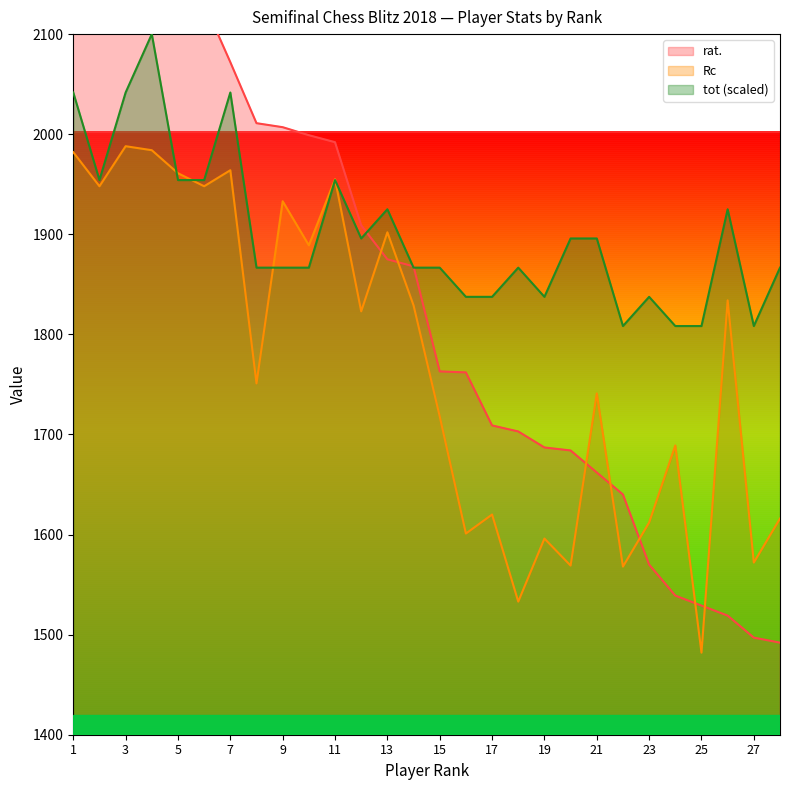

What is the sum of the tot values at 10 and 20?

3762.5